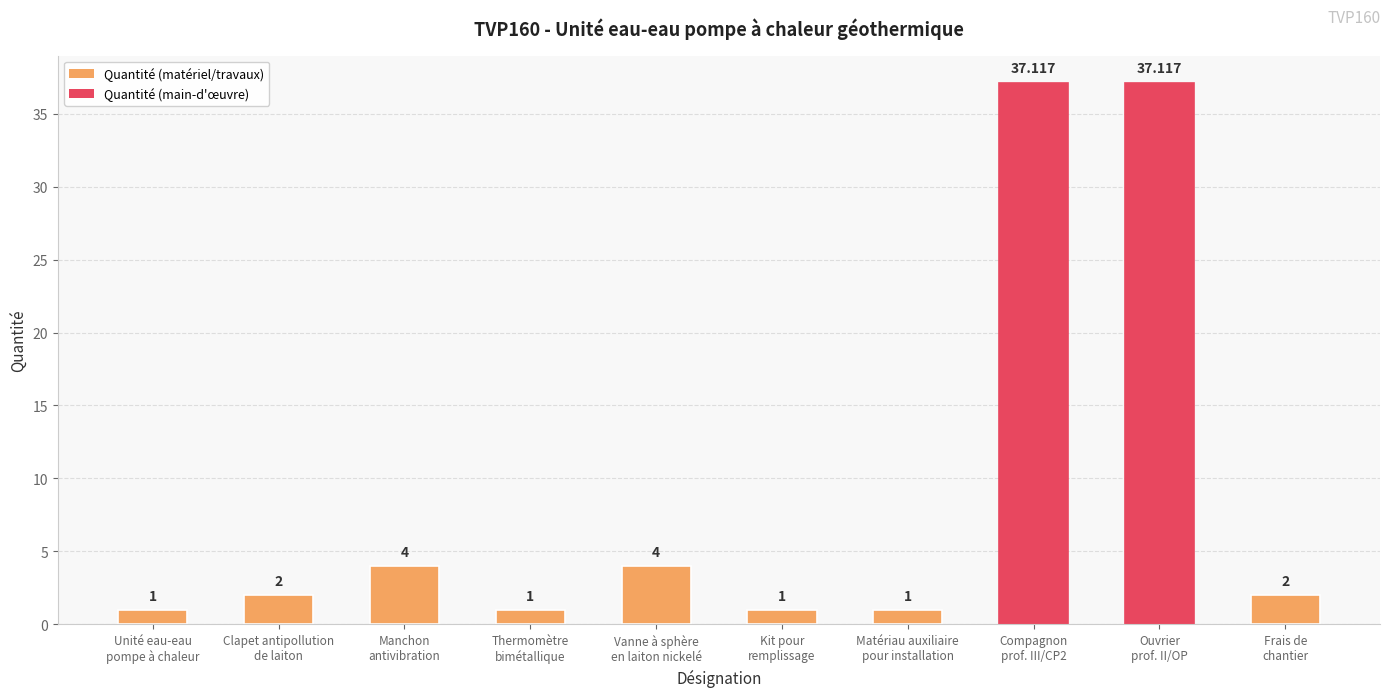

How many bars are there in total?

10